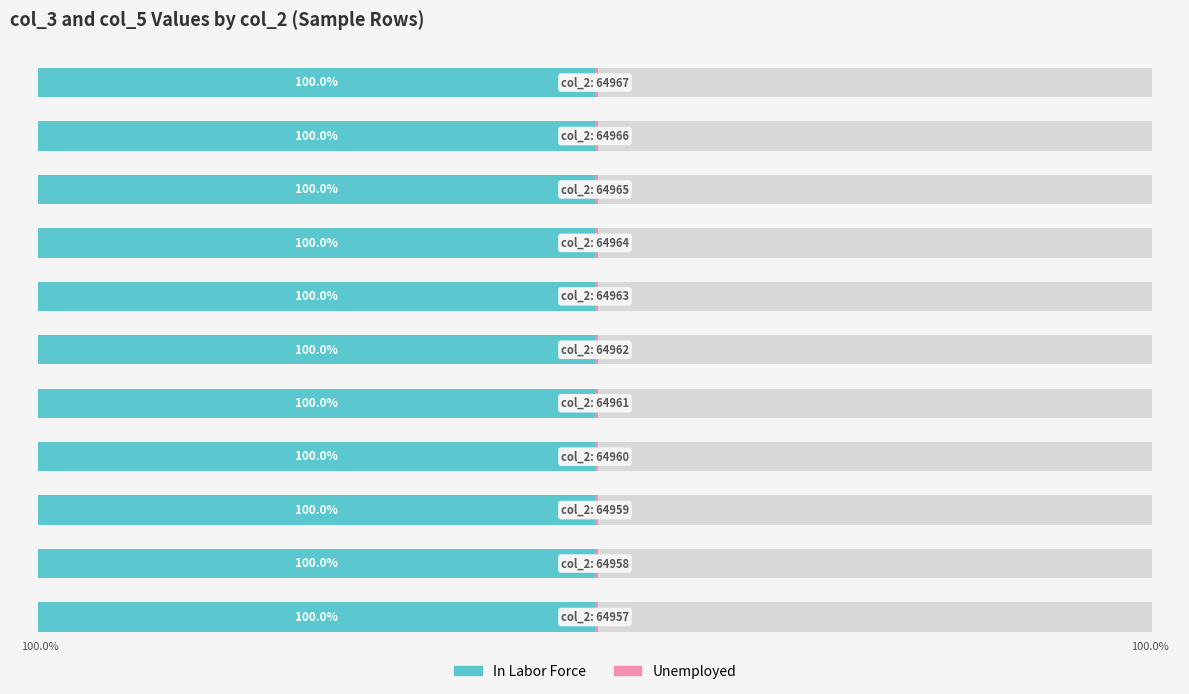

What value does the In Labor Force series have at 3?

-100.0